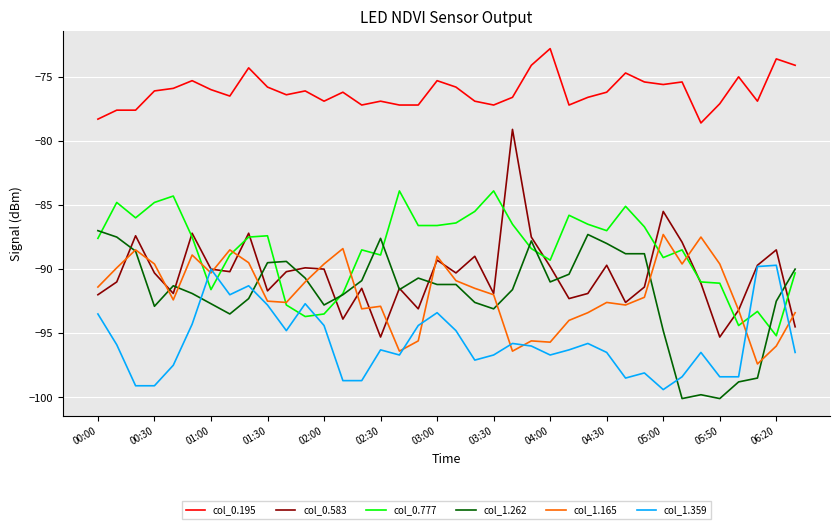

True or false: col_0.195 and col_1.262 intersect in this chart.

False